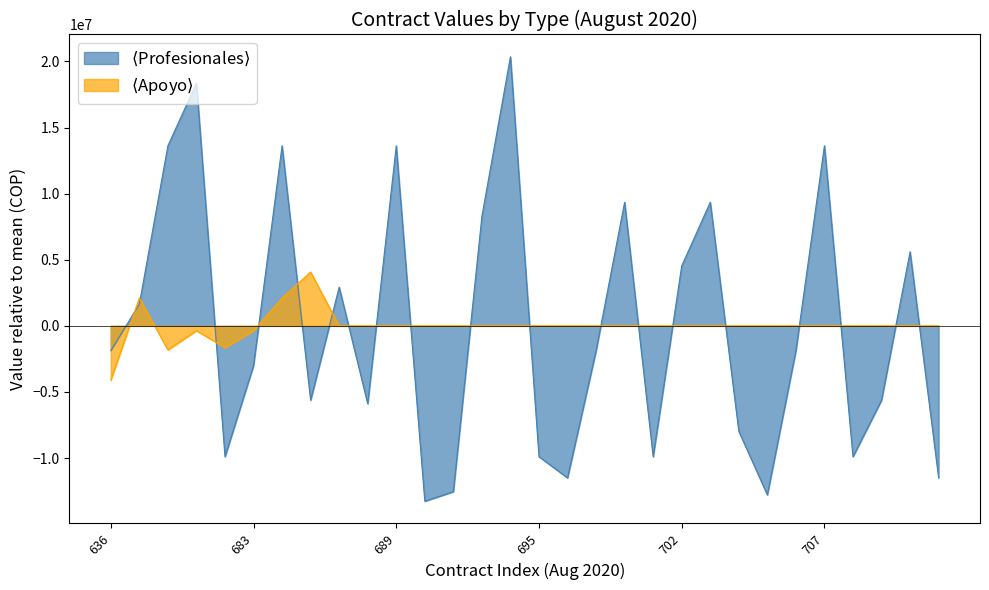

Reading left to right, list all the values displayed in this chart.

636=-1878173.2	647=1650108.8	662=13624476.8	663=18358776.8	665=-9896603.2	683=-3000648.2	684=13624476.8	686=-5621123.2	687=2933076.8	688=-5890043.2	689=13624476.8	690=-13264394.2	691=-12542724.2	692=8278776.8	694=20358876.8	695=-9896603.2	696=-11500313.2	697=-1878173.2	698=9347916.8	700=-9896603.2	702=4536786.8	703=9347916.8	704=-7972151.2	705=-12783353.2	706=-1878173.2	707=13624476.8	708=-9896603.2	709=-5620073.2	710=5605926.8	711=-11500313.2